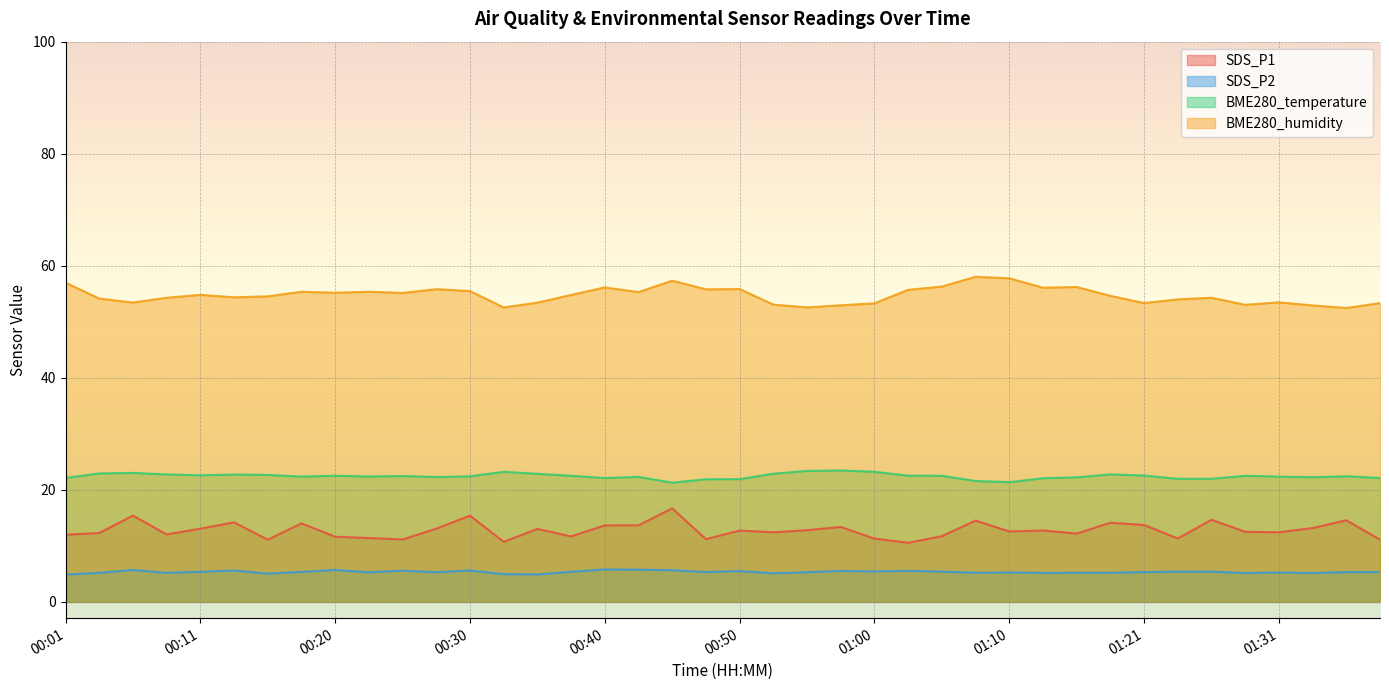

The SDS_P1 series shows 12.1 at 00:08. True or false?

True